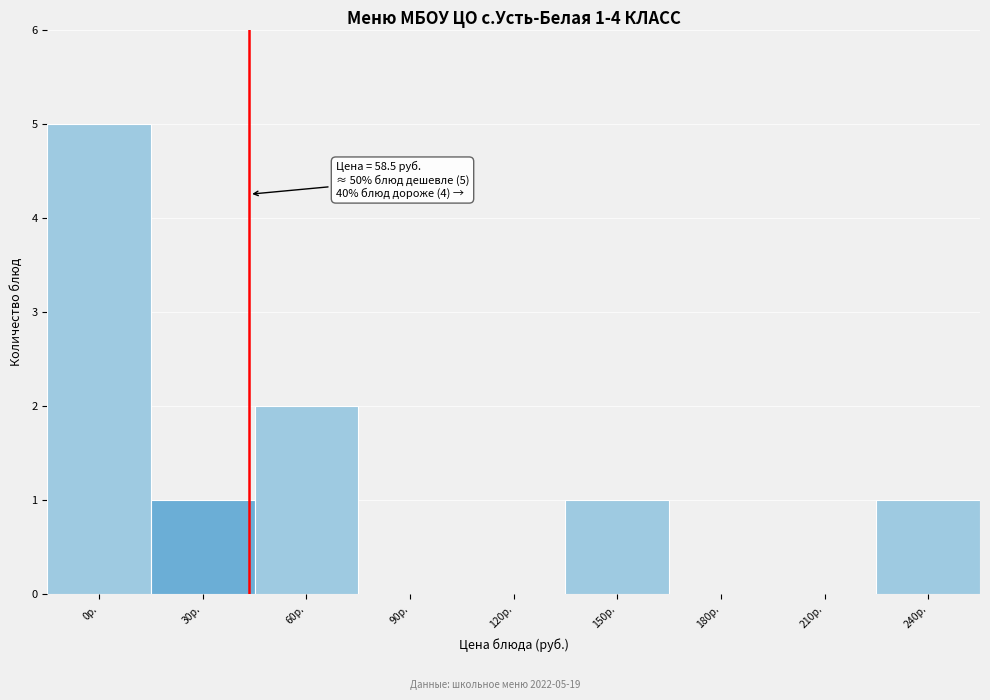

Reading left to right, what are all the values shown in this chart?

0р.=5	30р.=1	60р.=2	90р.=0	120р.=0	150р.=1	180р.=0	210р.=0	240р.=1